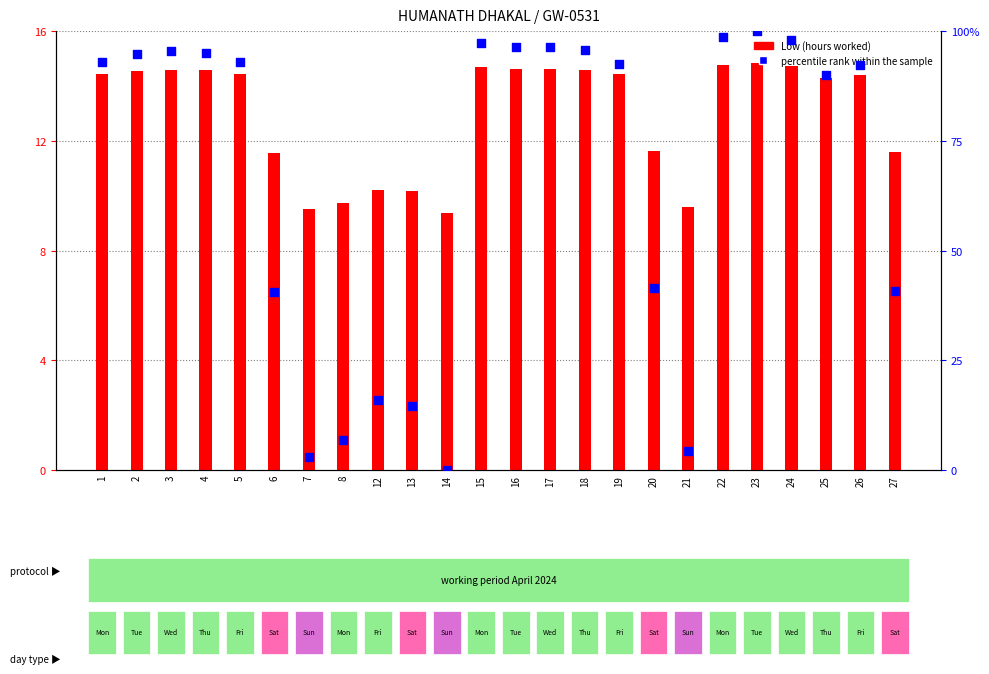

Is the value of percentile rank within the sample at 5 greater than the value of Low (hours) at 8?

Yes